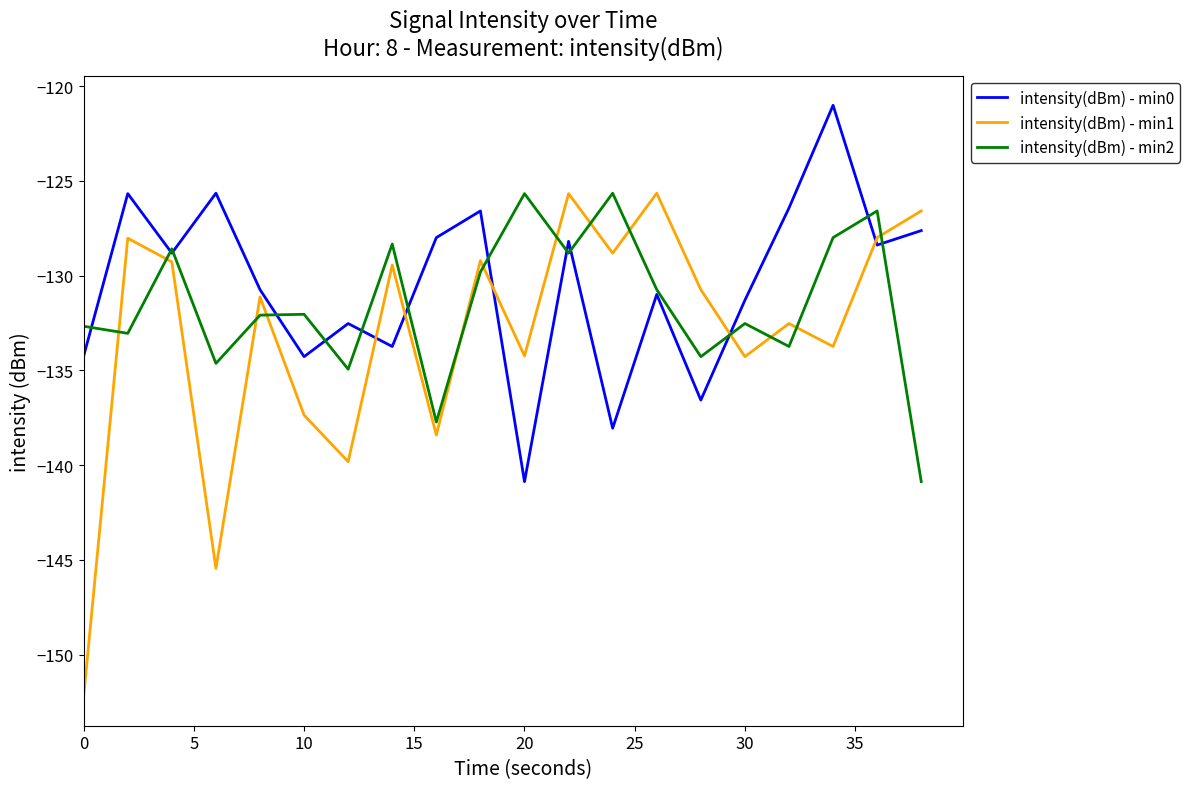

Which series has the largest range (max minus min)?

intensity(dBm) - min1